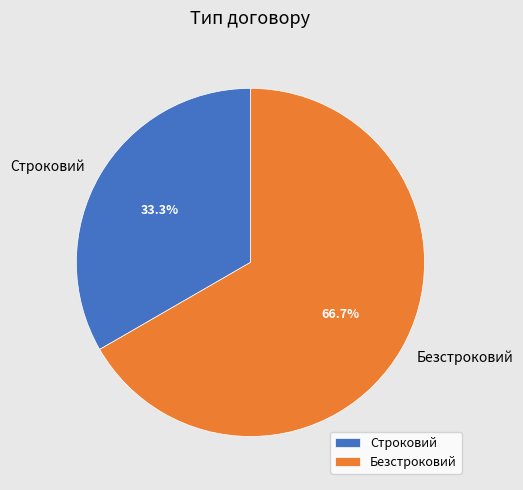

To the nearest percent, what percentage of the pie is Строковий?

33%